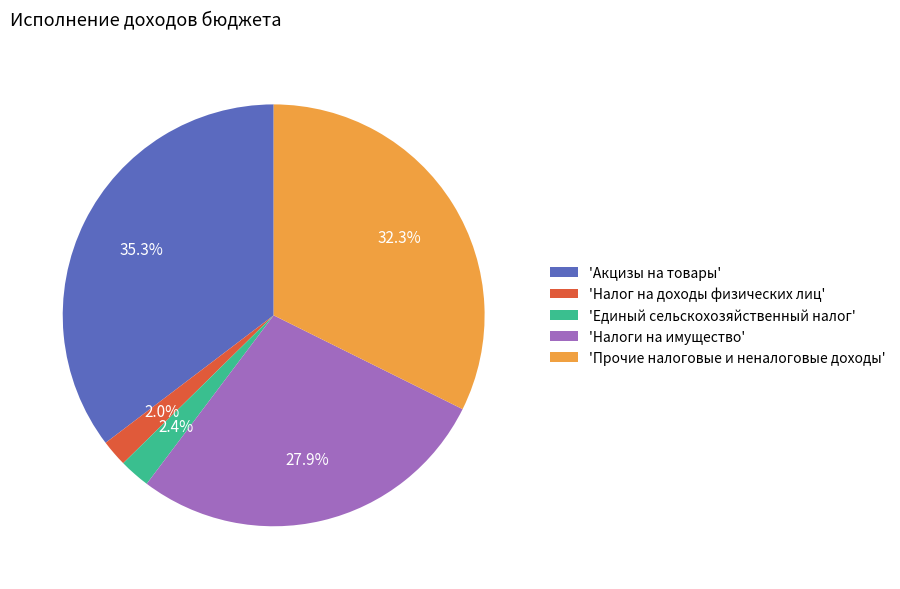

What is the largest slice in the pie chart?

'Акцизы на товары'